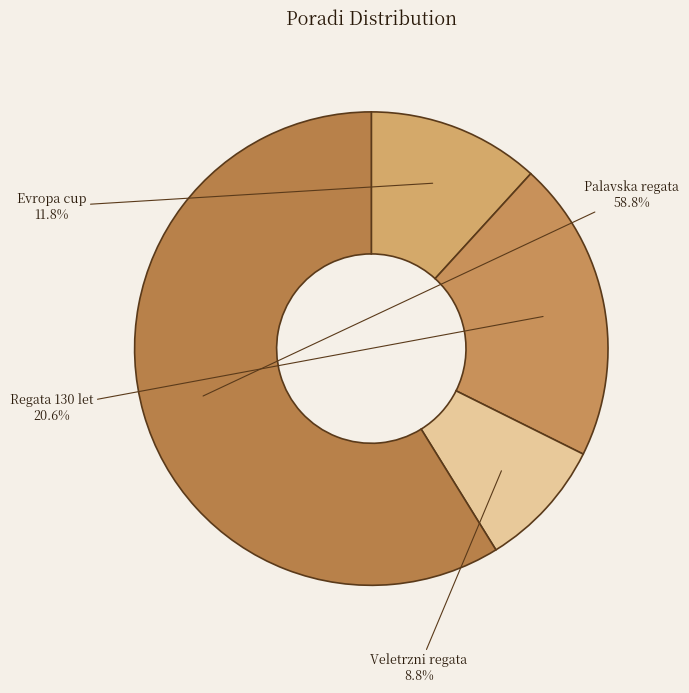

Approximately how many times larger is the value at Palavska regata compared to Veletrzni regata?

6.7